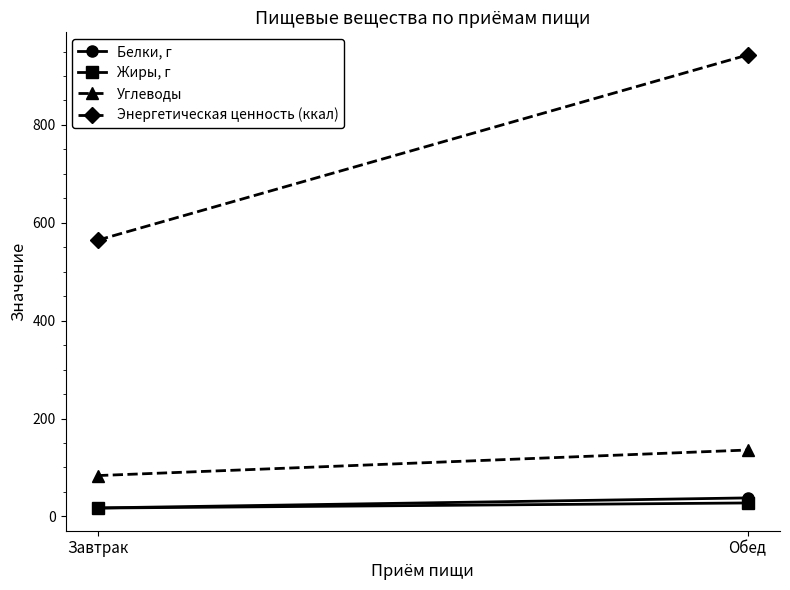

Where is Белки, г nearest to the value 27?

Завтрак